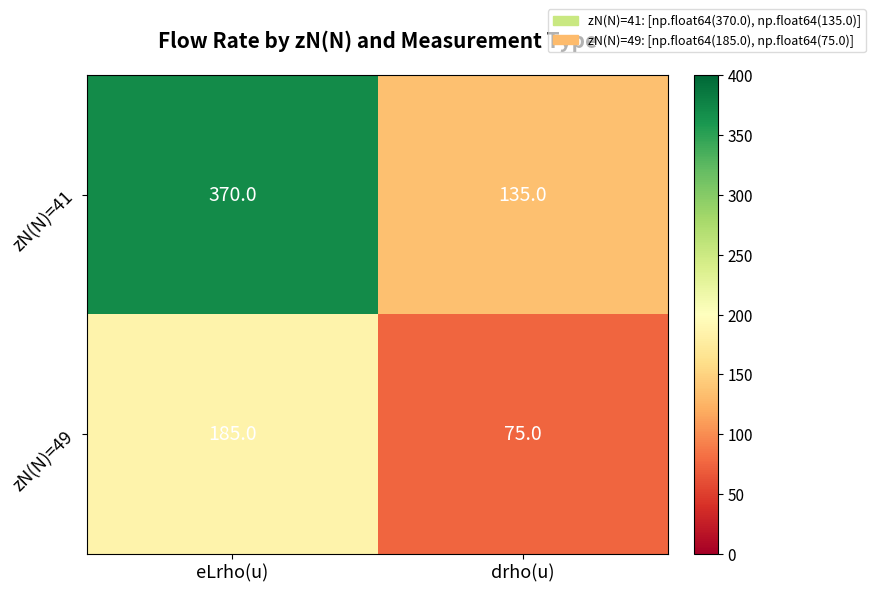

What is the difference between the highest and lowest values at drho(u)?

60